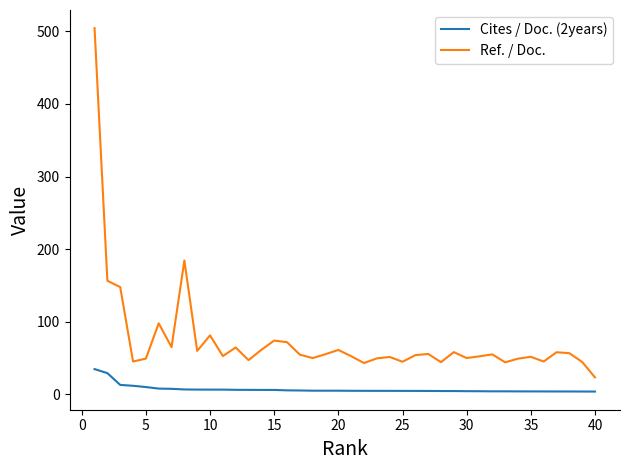

True or false: Cites / Doc. (2years) and Ref. / Doc. intersect in this chart.

False